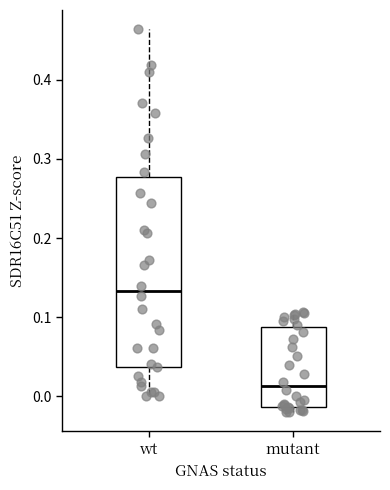

Reading left to right, read every box against the y-axis: the position of its median line, the range the box covers, and the ends of its whiskers. The values are not printed on the chart, so give them approximately, as read against the axis.

wt: median 0.13, box 0.04 to 0.28, whiskers 0.00 to 0.46
mutant: median 0.01, box -0.01 to 0.09, whiskers -0.02 to 0.11